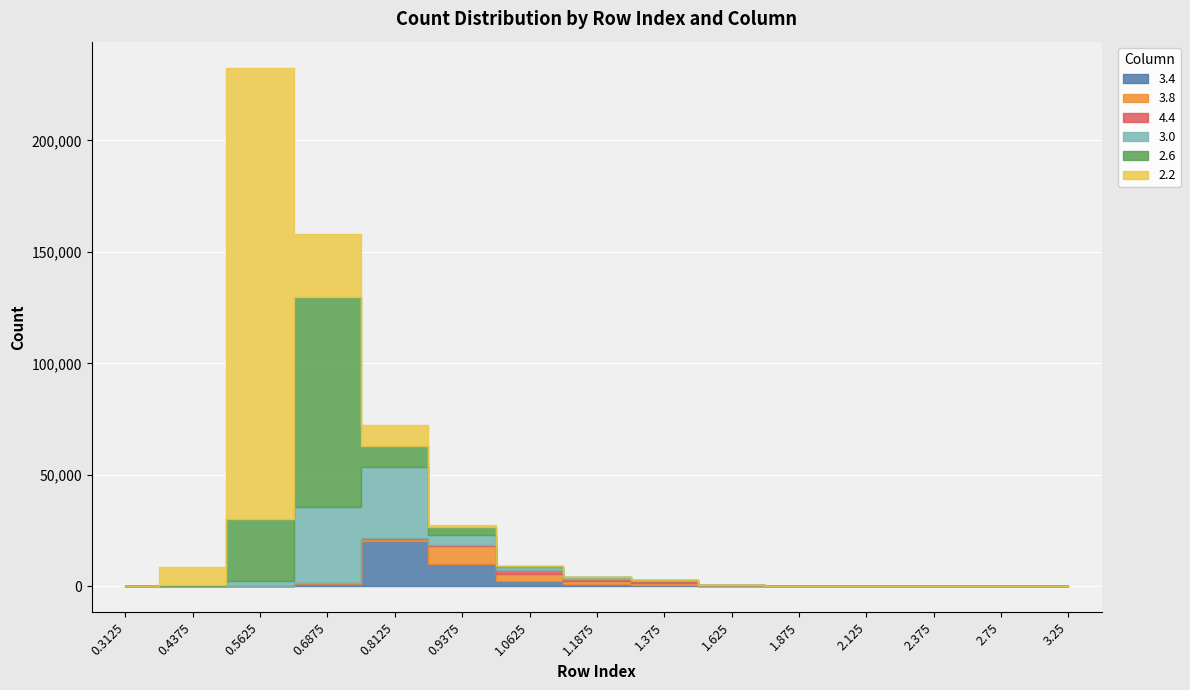

What is the greatest value displayed?

202319